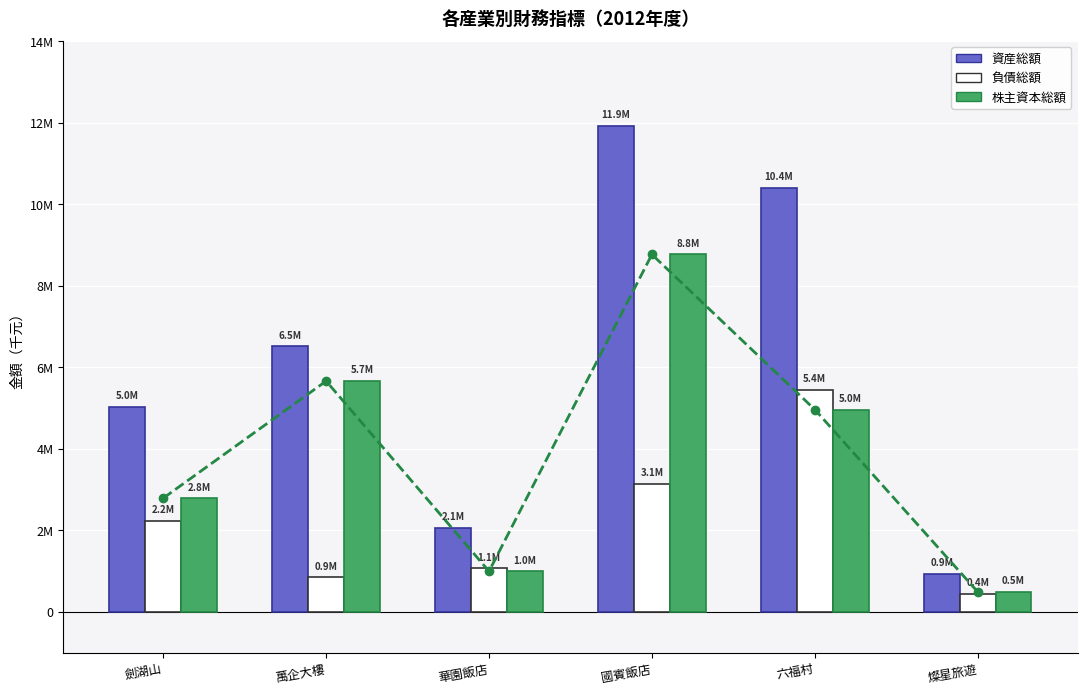

At which category is the sum across all series the highest?

國賓飯店